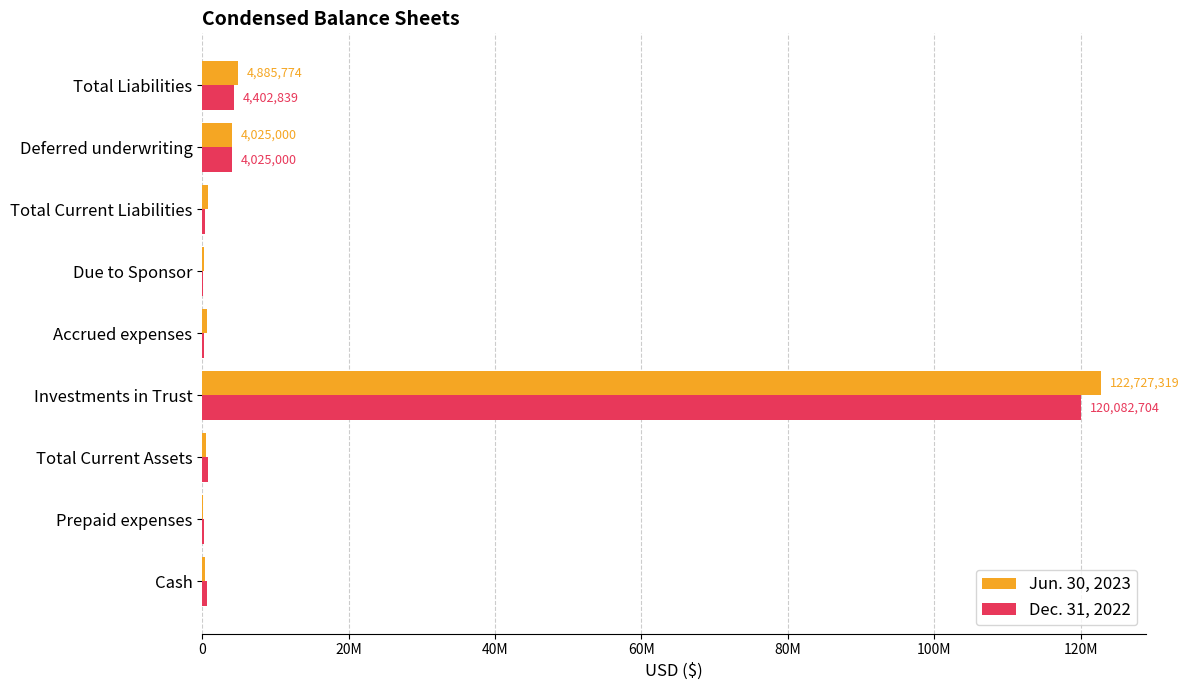

What is the difference between the maximum and minimum values in the Jun. 30, 2023 series?

122598676